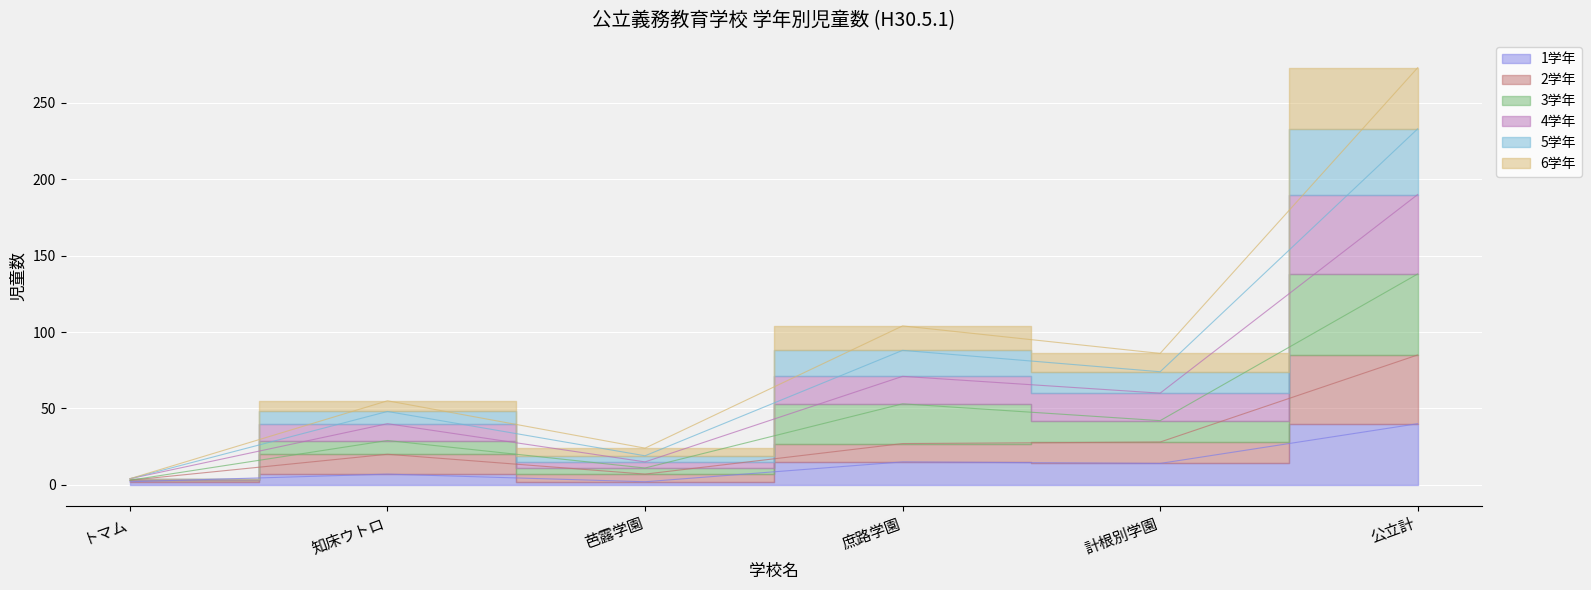

What is the minimum value shown in the chart?

2